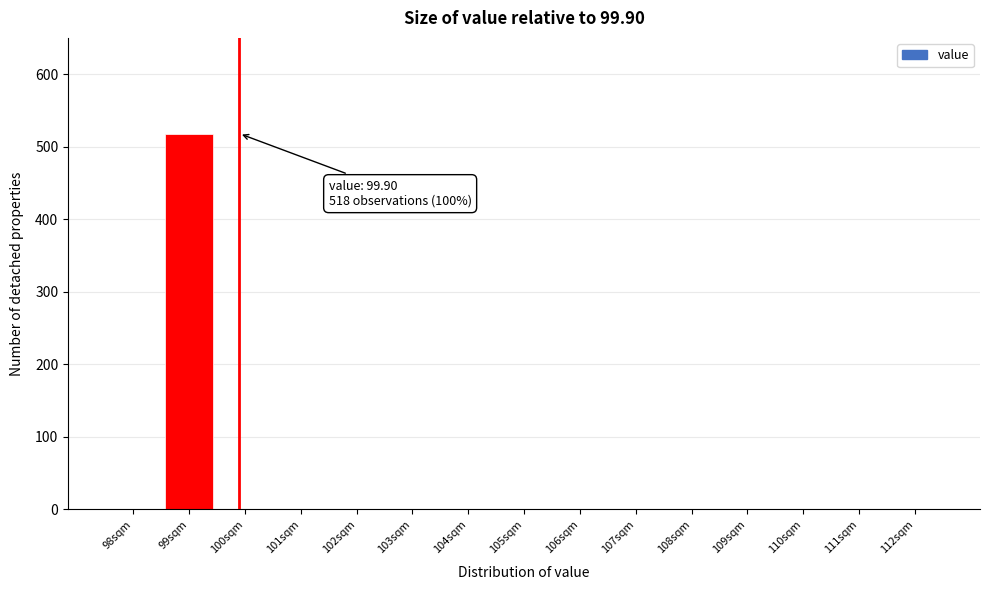

Reading right to left, transcribe all the data shown in this chart.

112sqm=0	111sqm=0	110sqm=0	109sqm=0	108sqm=0	107sqm=0	106sqm=0	105sqm=0	104sqm=0	103sqm=0	102sqm=0	101sqm=0	100sqm=0	99sqm=518	98sqm=0